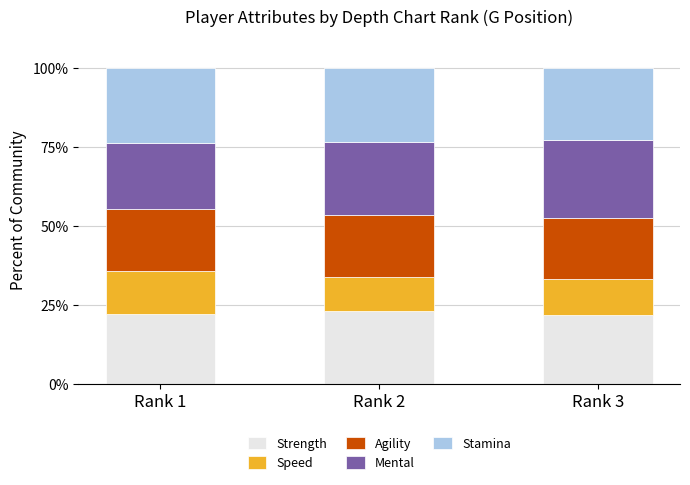

What is the lowest value of the Strength series?

21.8